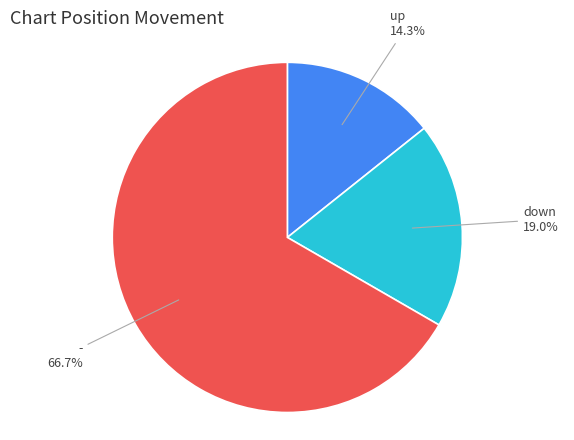

Does any single category account for the majority?

Yes